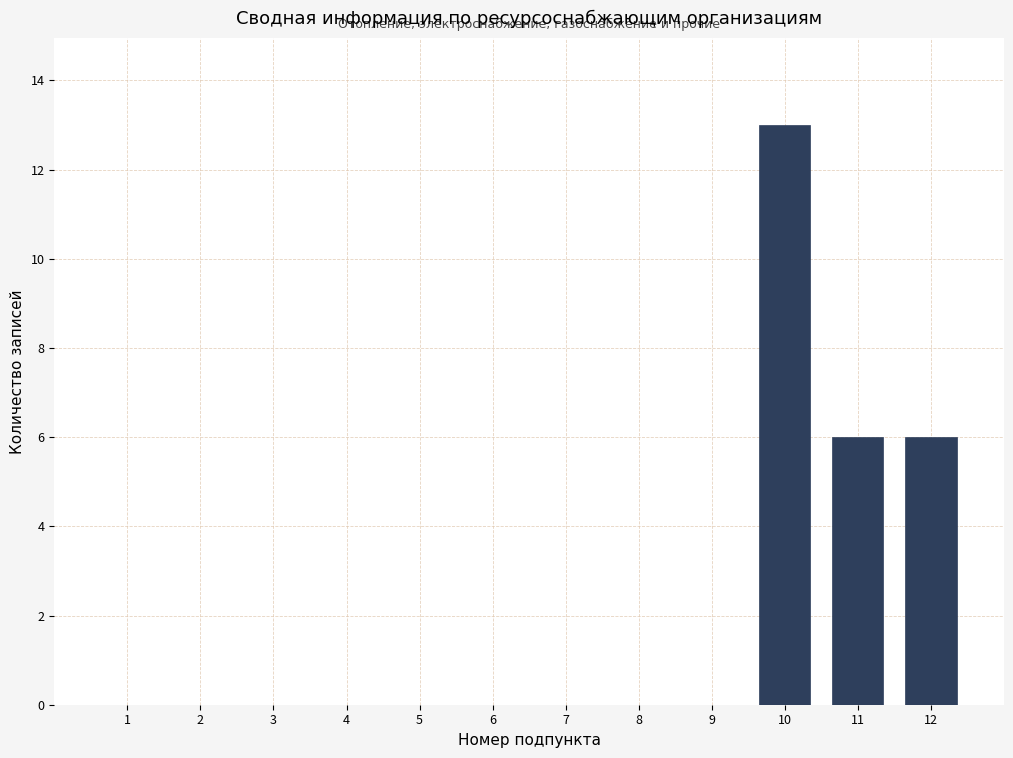

Reading right to left, list all the values displayed in this chart.

12=6	11=6	10=13	9=0	8=0	7=0	6=0	5=0	4=0	3=0	2=0	1=0